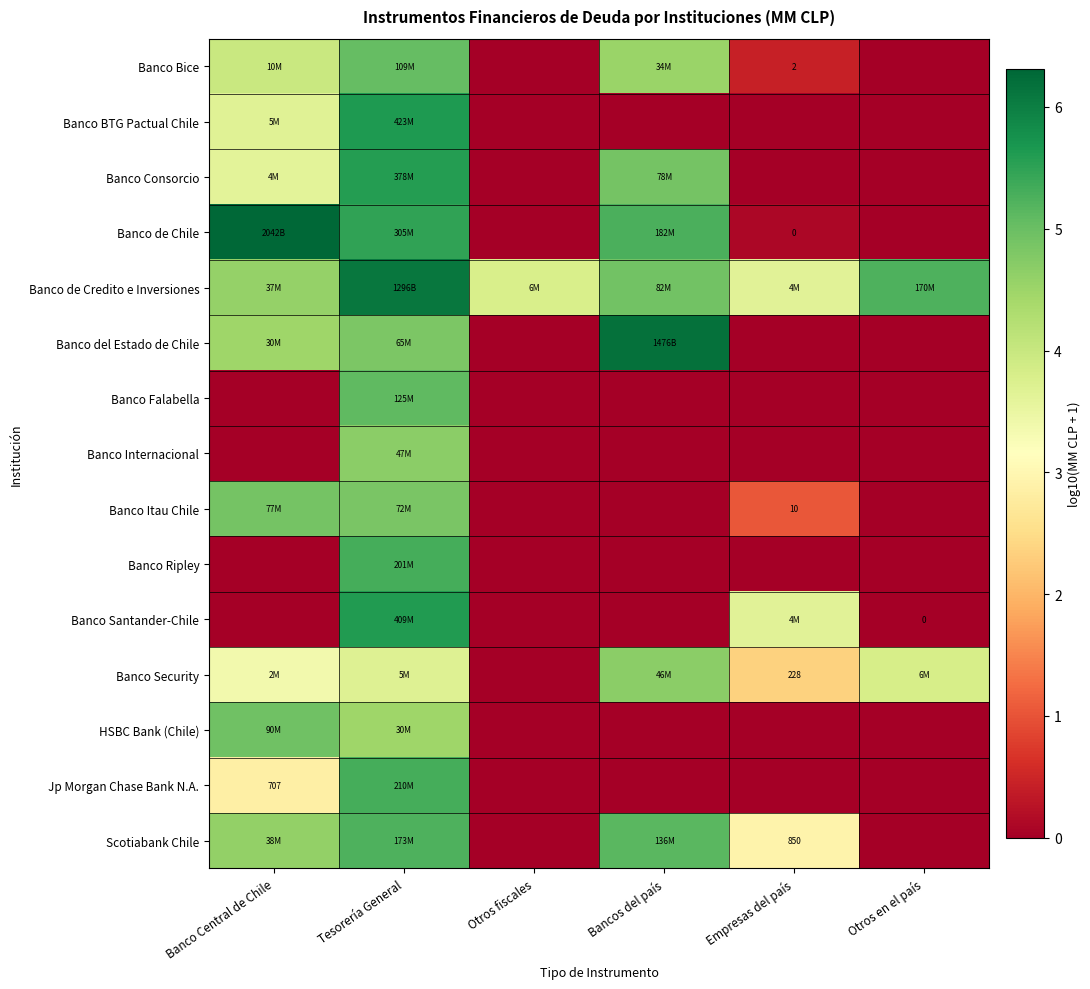

True or false: Banco Itau Chile has a value of 0.0 at Bancos del país.

True